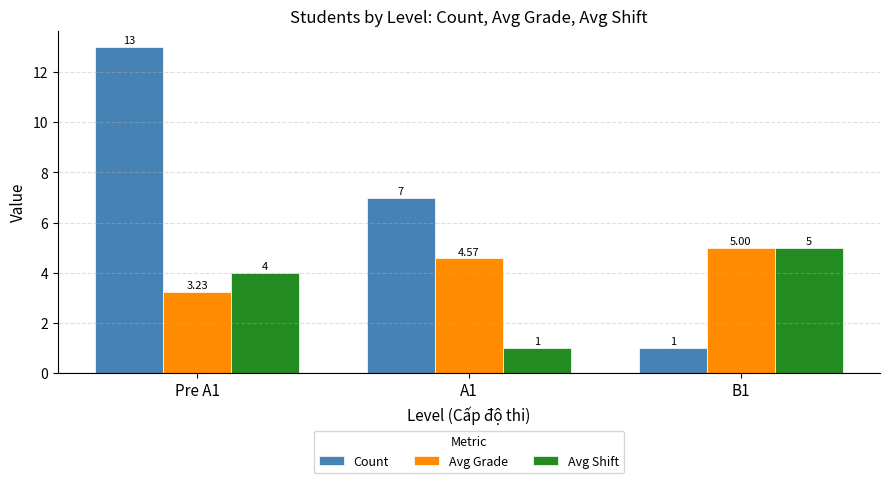

Which series has the widest spread of values?

Count